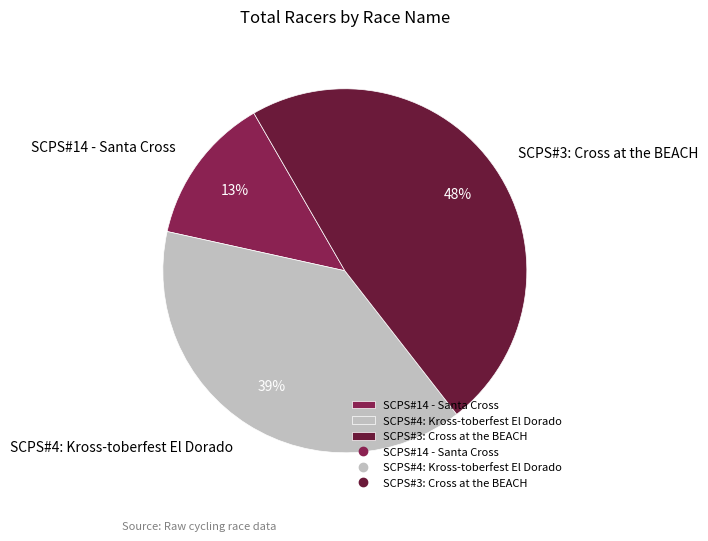

Which slice is the largest?

SCPS#3: Cross at the BEACH